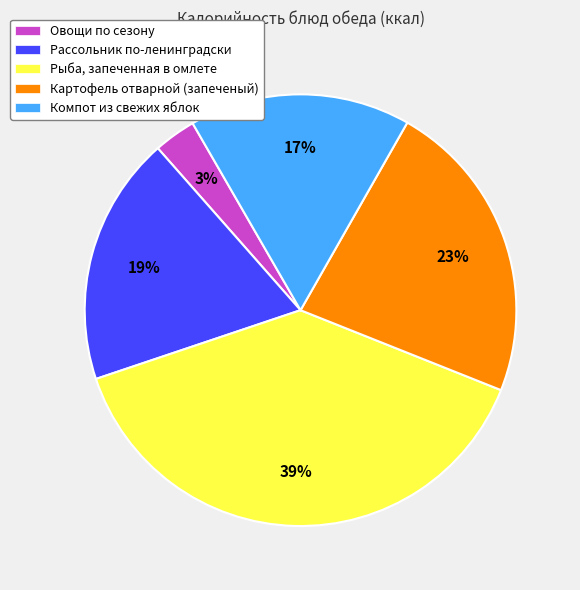

Which category has the smallest portion of the pie?

Овощи по сезону